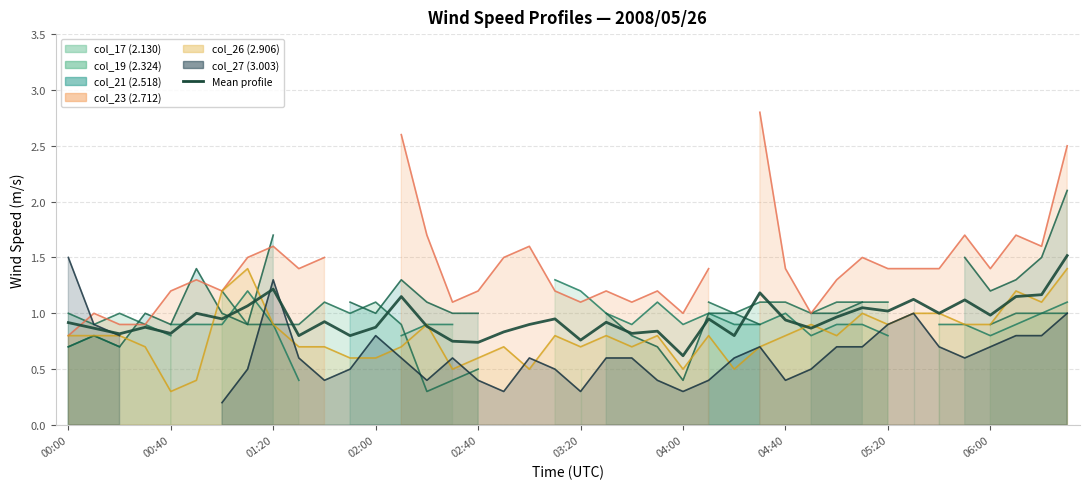

Reading left to right, list all the values displayed in this chart.

0.9	0.9	0.8	0.9	0.8	1.0	1.0	1.1	1.2	0.8	0.9	0.8	0.9	1.1	0.9	0.8	0.7	0.8	0.9	0.9	0.8	0.9	0.8	0.8	0.6	1.0	0.8	1.2	0.9	0.9	1.0	1.1	1.0	1.1	1.0	1.1	1.0	1.2	1.2	1.5